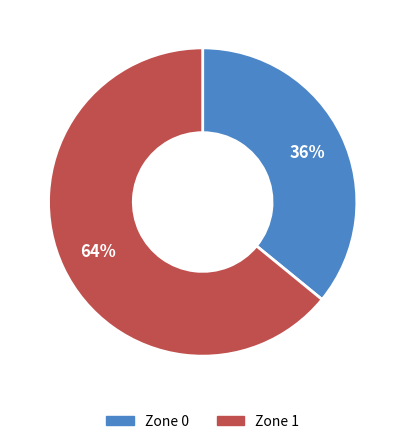

Is it true that Zone 1 is 64% of the pie?

True